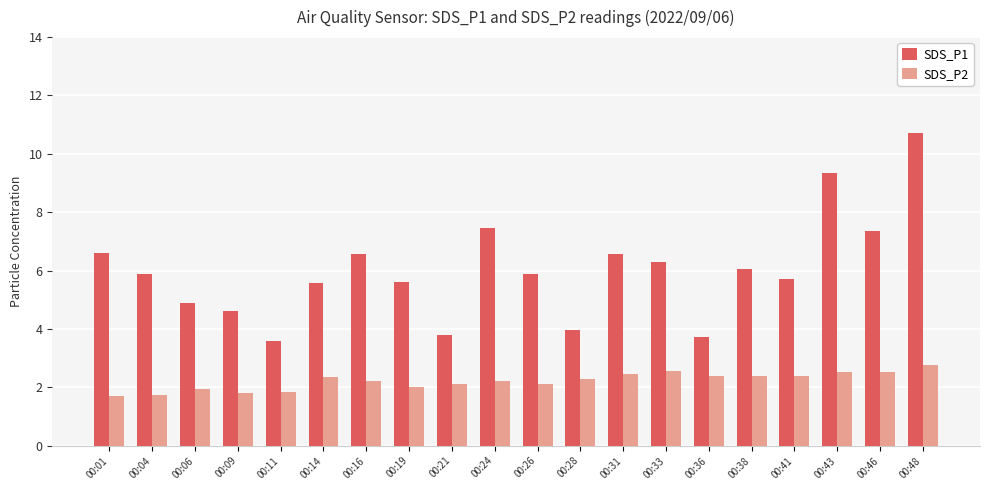

What is the difference between the maximum and second lowest values in the SDS_P1 series?

7.0